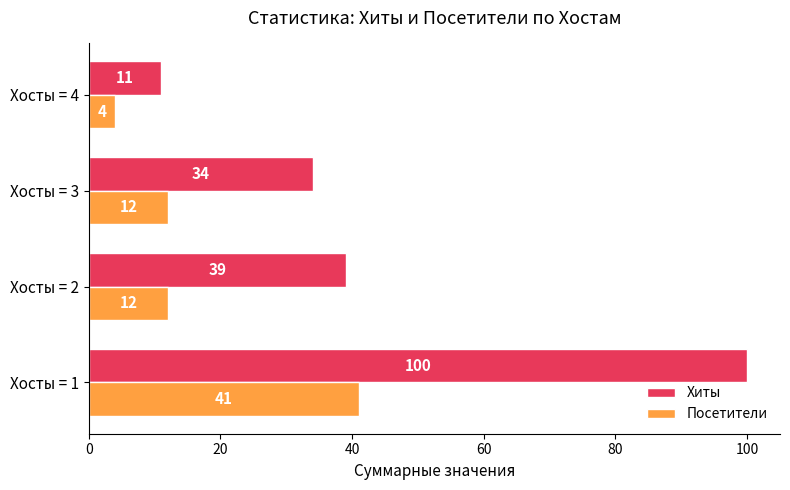

What is the difference between the maximum and minimum values in the Хиты series?

89